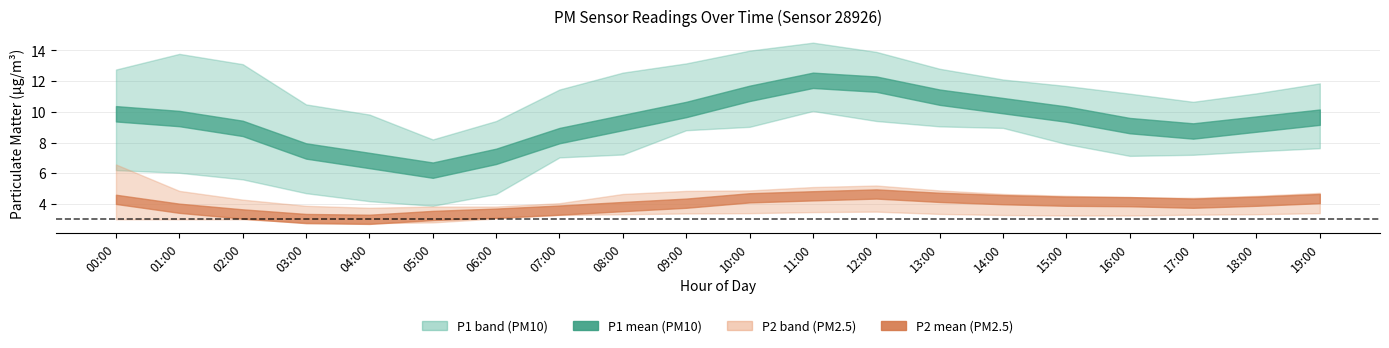

True or false: P1_mean and P1_upper intersect in this chart.

False